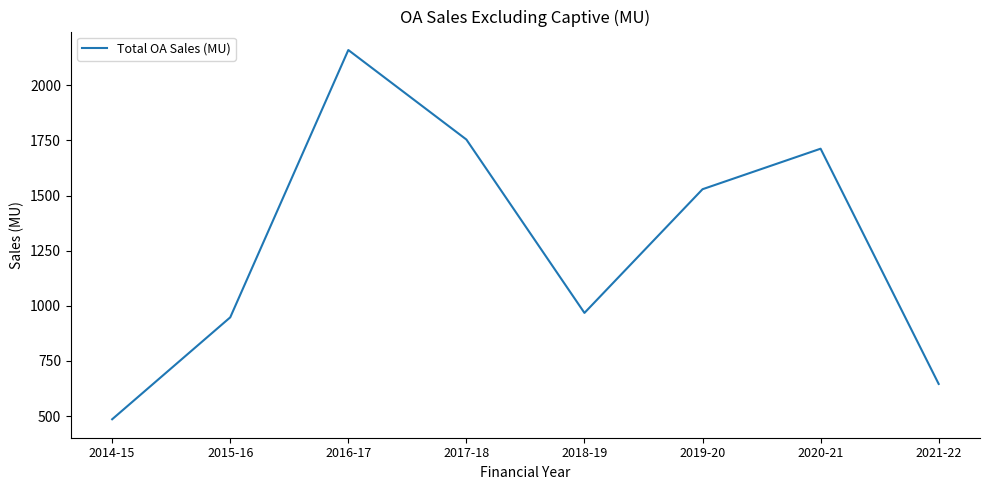

What is the average value?

1275.2